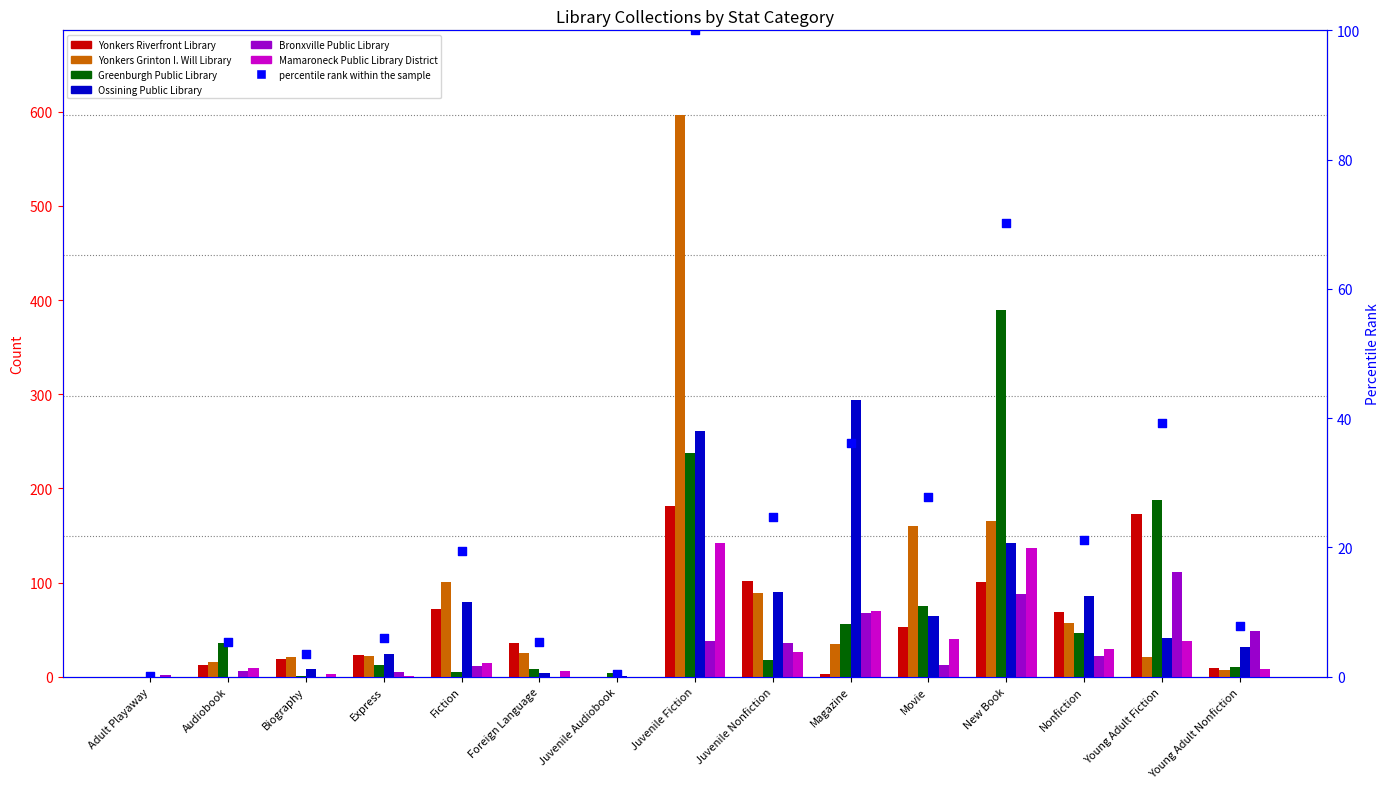

Is the value of Ossining Public Library at Fiction greater than the value of Yonkers Grinton I. Will Library at Adult Playaway?

Yes